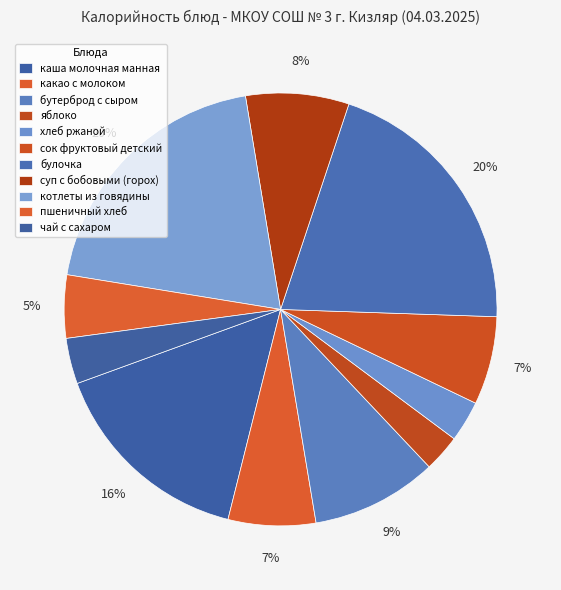

Which category has the biggest portion of the pie?

булочка